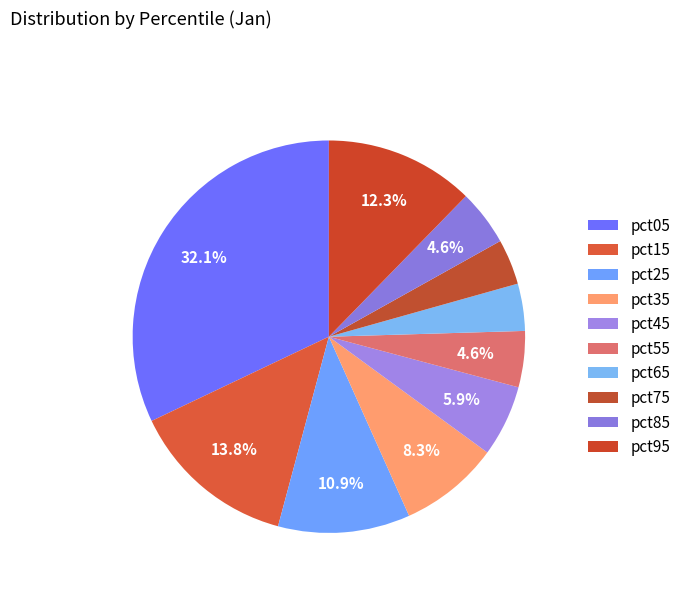

The pct05 slice represents 24% of the pie. True or false?

False